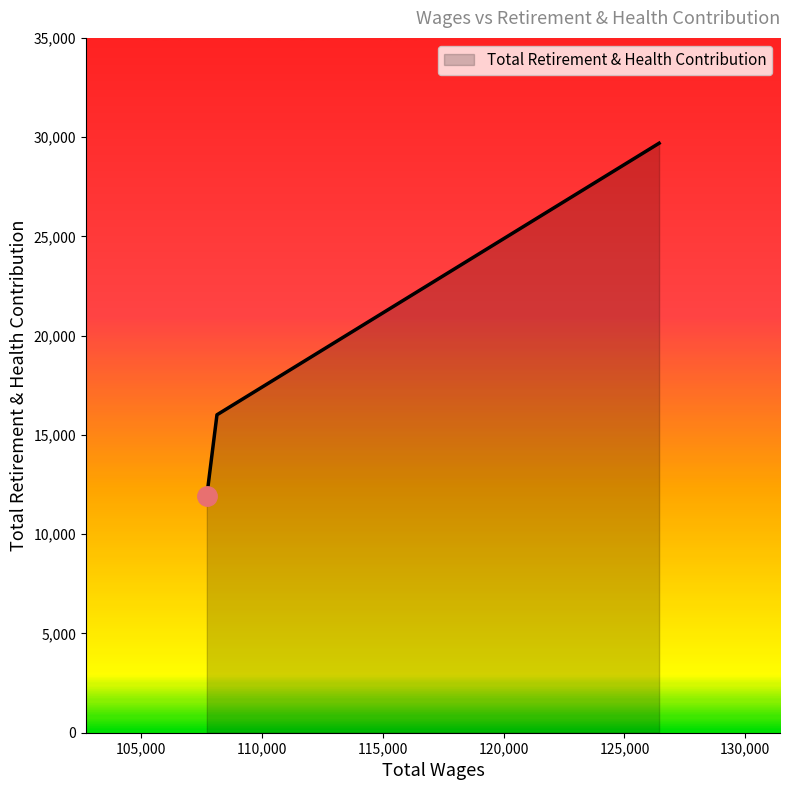

What is the minimum value shown in the chart?

11928